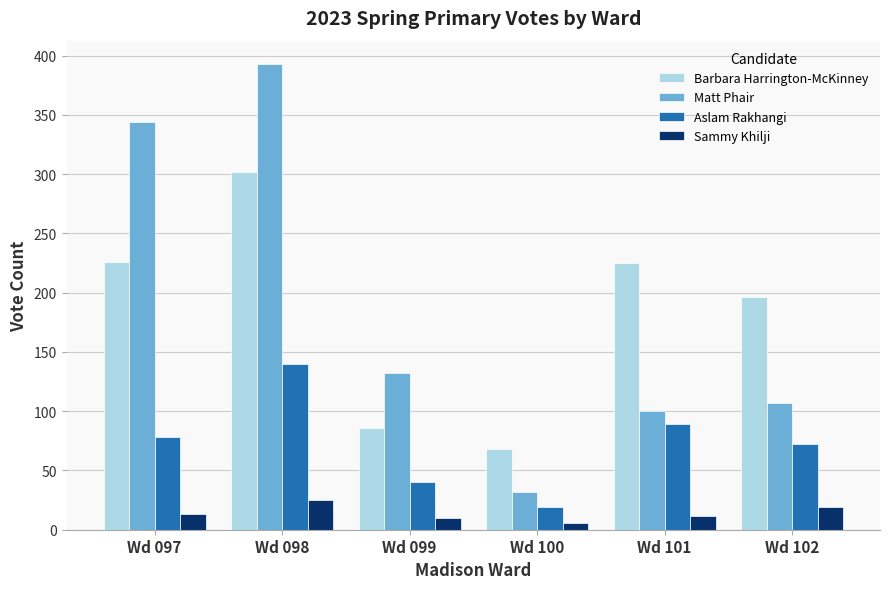

Where is Matt Phair nearest to the value 212?

Wd 099